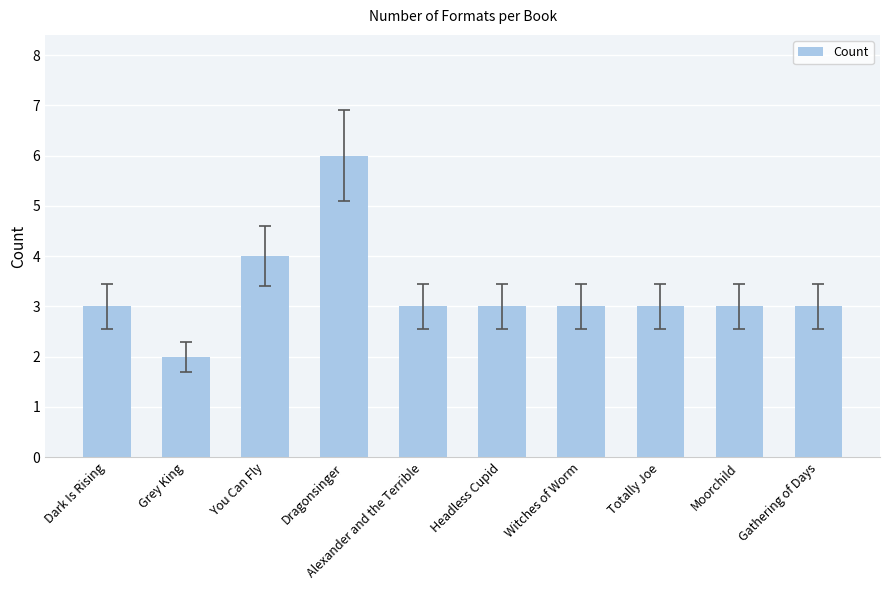

What is the difference between the second highest and minimum values?

2